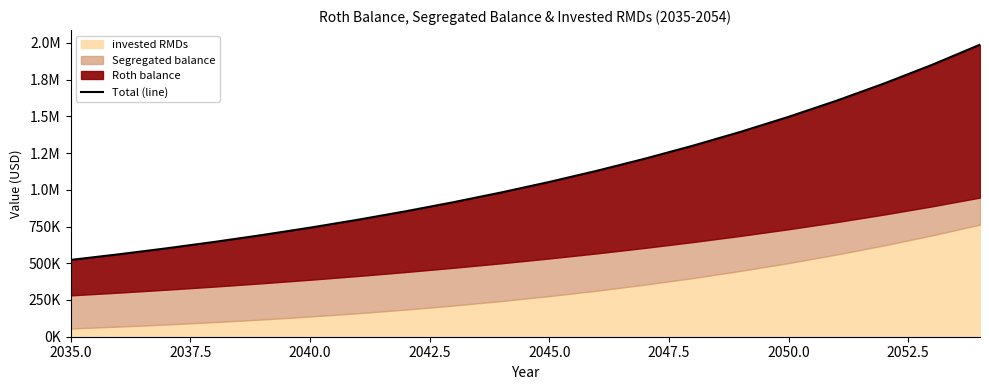

What is the value of the 16th point from the left?

1496617.6